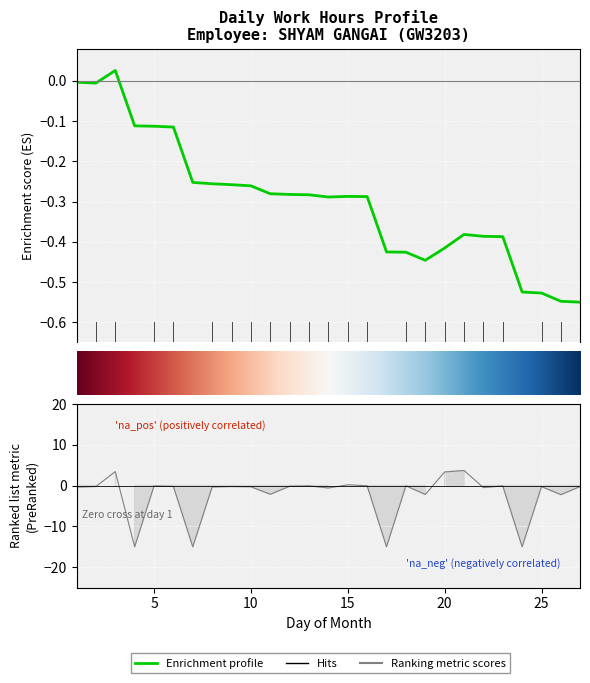

Where does the data first go above 0?

3